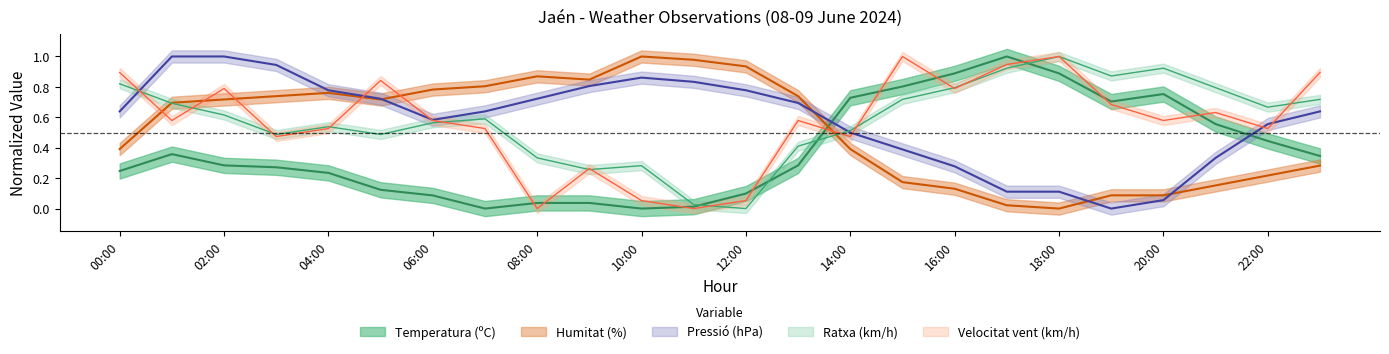

Reading left to right, extract all data points from this chart.

Temperatura (ºC): 00:00=0.2	01:00=0.4	02:00=0.3	03:00=0.3	04:00=0.2	05:00=0.1	06:00=0.1	07:00=0.0	08:00=0.0	09:00=0.0	10:00=0.0	11:00=0.0	12:00=0.1	13:00=0.3	14:00=0.7	15:00=0.8	16:00=0.9	17:00=1.0	18:00=0.9	19:00=0.7	20:00=0.8	21:00=0.6	22:00=0.4	23:00=0.3
Ratxa (km/h): 00:00=0.8	01:00=0.7	02:00=0.6	03:00=0.5	04:00=0.5	05:00=0.5	06:00=0.6	07:00=0.6	08:00=0.3	09:00=0.3	10:00=0.3	11:00=0.0	12:00=0.0	13:00=0.4	14:00=0.5	15:00=0.7	16:00=0.8	17:00=0.9	18:00=1.0	19:00=0.9	20:00=0.9	21:00=0.8	22:00=0.7	23:00=0.7
Humitat (%): 00:00=0.4	01:00=0.7	02:00=0.7	03:00=0.7	04:00=0.8	05:00=0.7	06:00=0.8	07:00=0.8	08:00=0.9	09:00=0.8	10:00=1.0	11:00=1.0	12:00=0.9	13:00=0.7	14:00=0.4	15:00=0.2	16:00=0.1	17:00=0.0	18:00=0.0	19:00=0.1	20:00=0.1	21:00=0.2	22:00=0.2	23:00=0.3
Pressió (hPa): 00:00=0.6	01:00=1.0	02:00=1.0	03:00=0.9	04:00=0.8	05:00=0.7	06:00=0.6	07:00=0.6	08:00=0.7	09:00=0.8	10:00=0.9	11:00=0.8	12:00=0.8	13:00=0.7	14:00=0.5	15:00=0.4	16:00=0.3	17:00=0.1	18:00=0.1	19:00=0.0	20:00=0.1	21:00=0.3	22:00=0.6	23:00=0.6
Velocitat del vent (km/h): 00:00=0.9	01:00=0.6	02:00=0.8	03:00=0.5	04:00=0.5	05:00=0.8	06:00=0.6	07:00=0.5	08:00=0.0	09:00=0.3	10:00=0.1	11:00=0.0	12:00=0.1	13:00=0.6	14:00=0.5	15:00=1.0	16:00=0.8	17:00=0.9	18:00=1.0	19:00=0.7	20:00=0.6	21:00=0.6	22:00=0.5	23:00=0.9